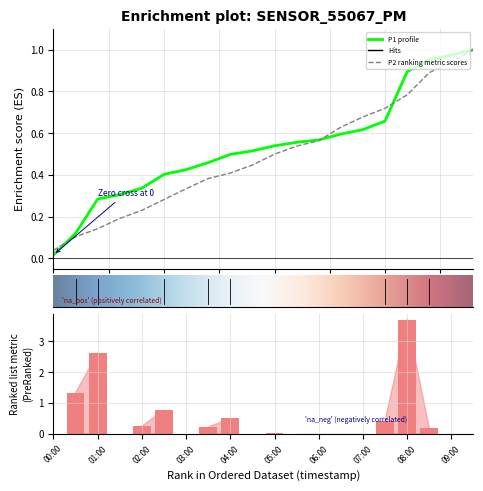

At which category does the chart reach its peak across all series?

08:00